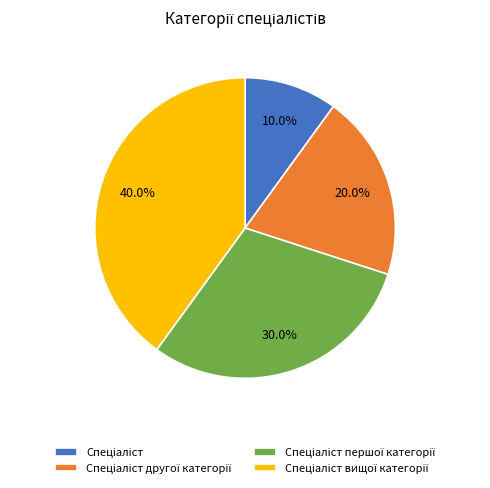

Is there any slice that represents more than half of the pie?

No